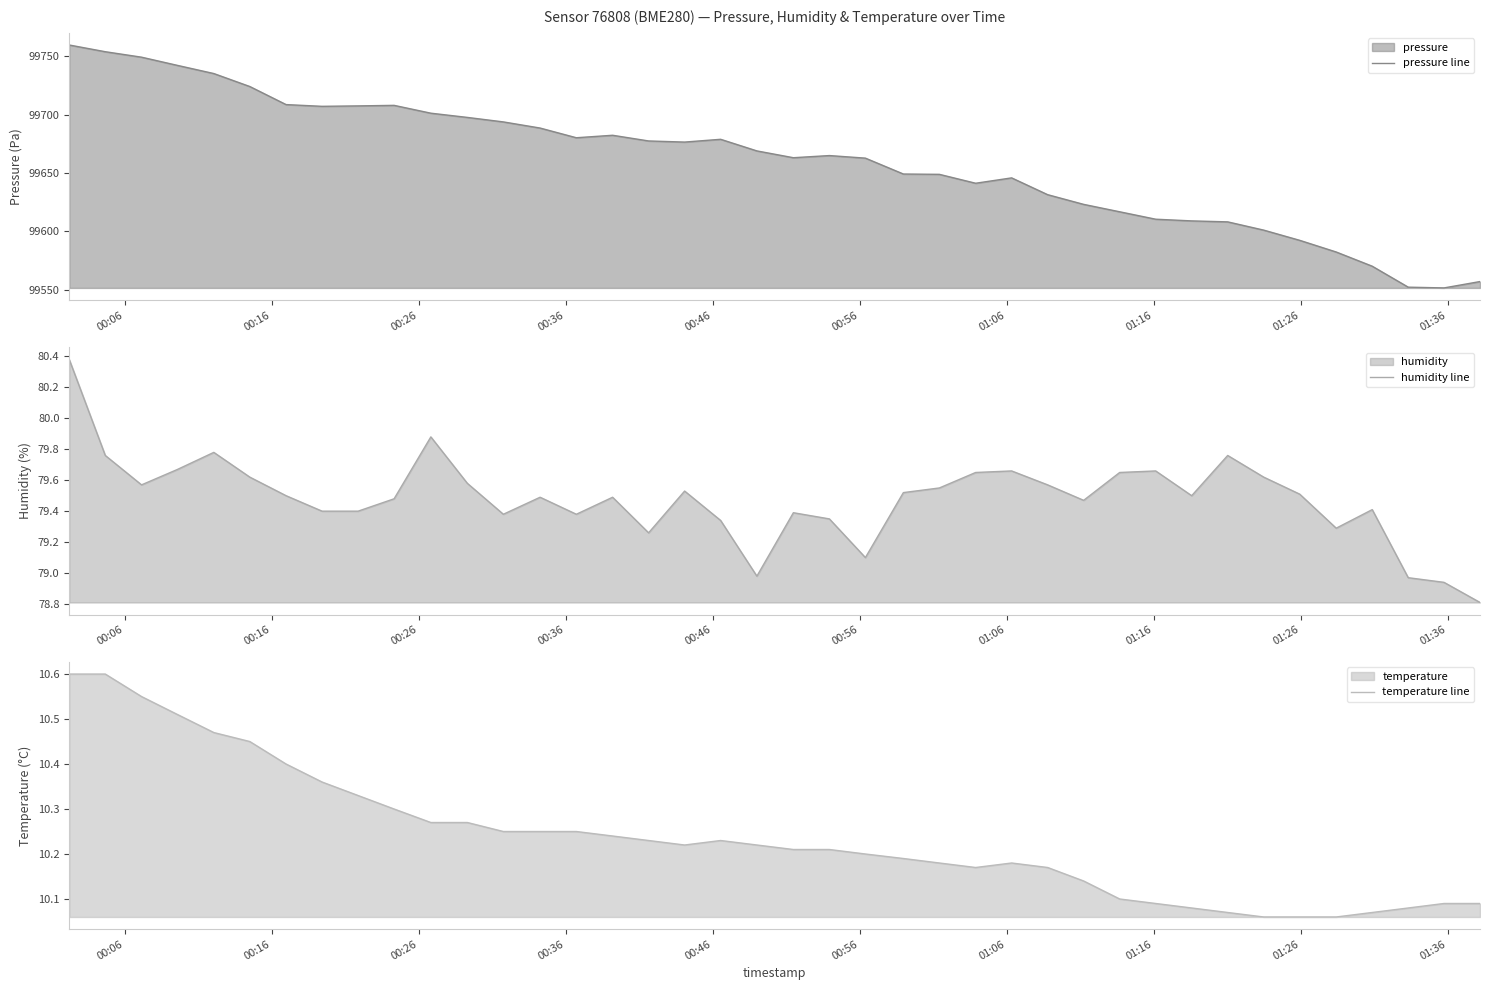

What is the value of the humidity line point at the 8th from the left?

79.4